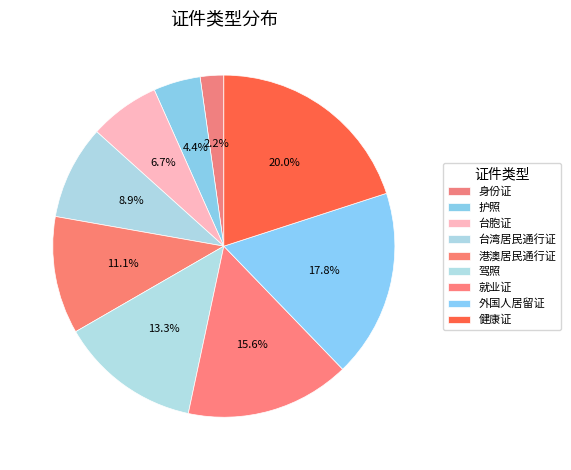

Rank the categories by value from highest to lowest.

健康证, 外国人居留证, 就业证, 驾照, 港澳居民通行证, 台湾居民通行证, 台胞证, 护照, 身份证